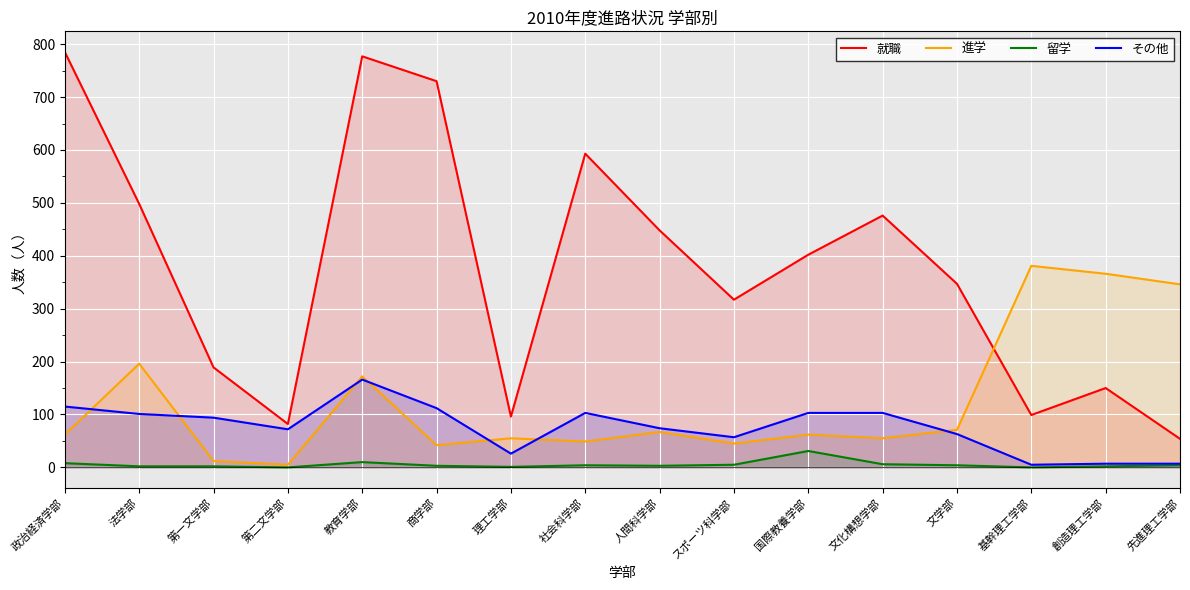

List the labels in order of 就職 value, largest first.

政治経済学部, 教育学部, 商学部, 社会科学部, 法学部, 文化構想学部, 人間科学部, 国際教養学部, 文学部, スポーツ科学部, 第一文学部, 創造理工学部, 基幹理工学部, 理工学部, 第二文学部, 先進理工学部